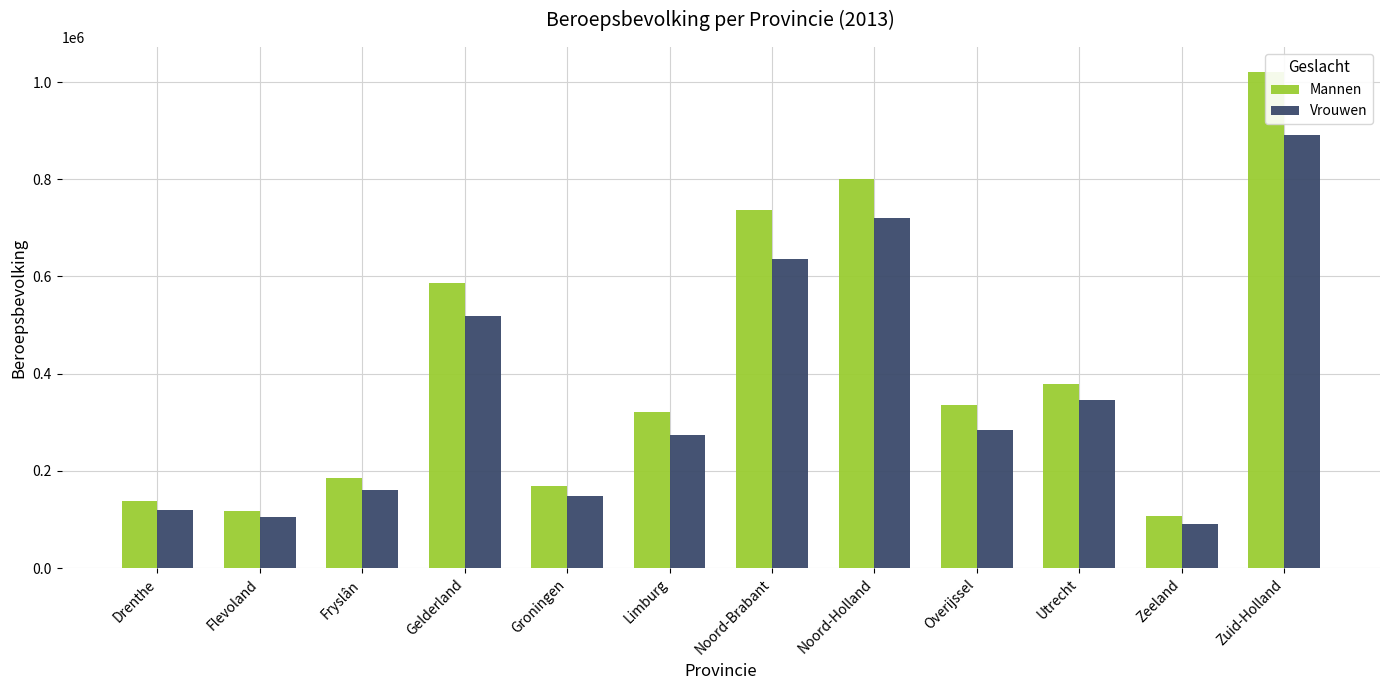

At how many categories does at least one series exceed 479164?

4